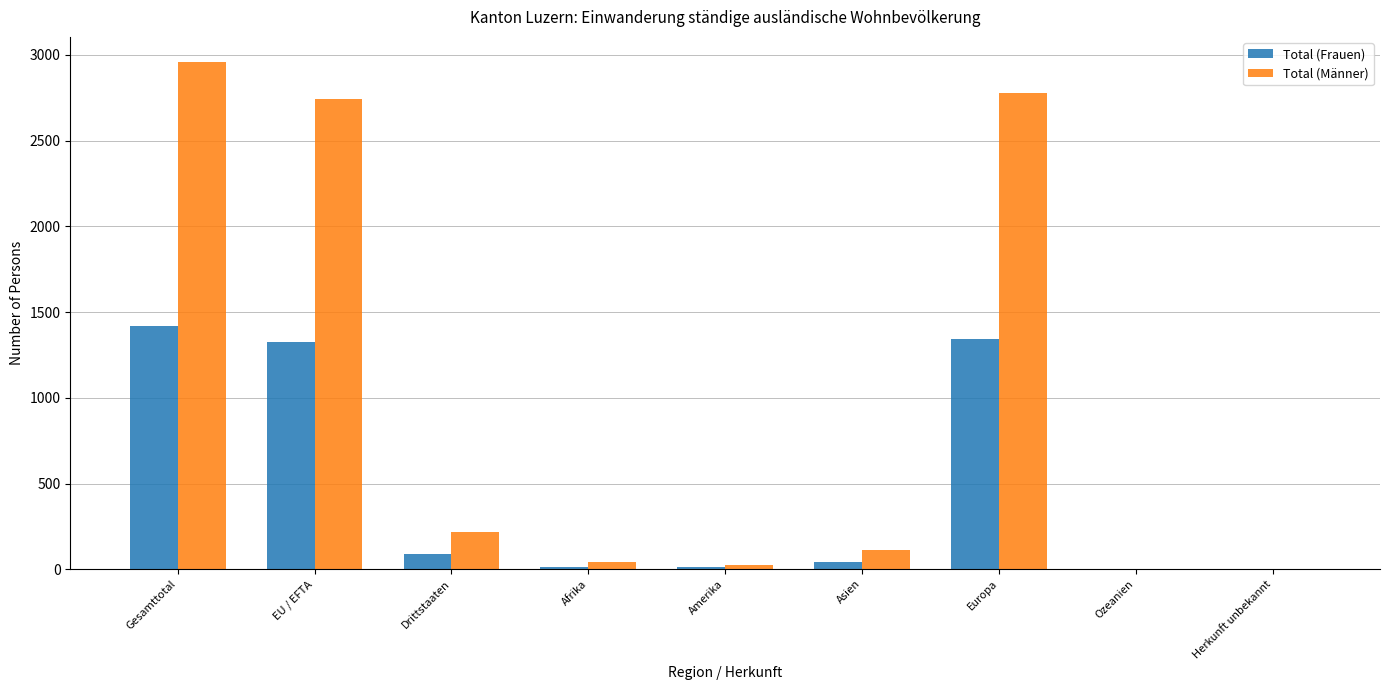

At which label is Total (Frauen) closest to 708?

Drittstaaten